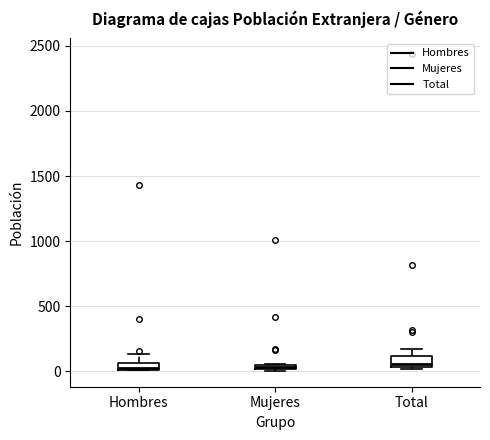

Where does the upper whisker of the box for Total end on the y-axis? The values are not printed on the chart, so give them approximately, as read against the axis.

150